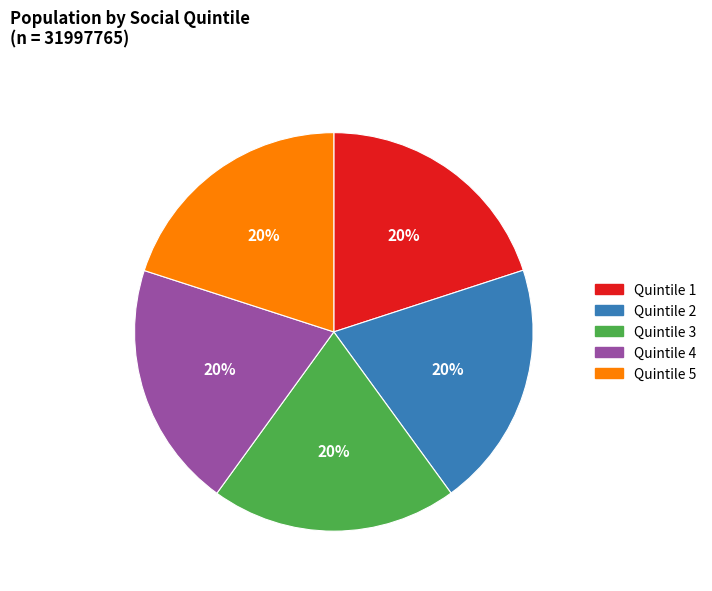

How many slices are in this pie chart?

5